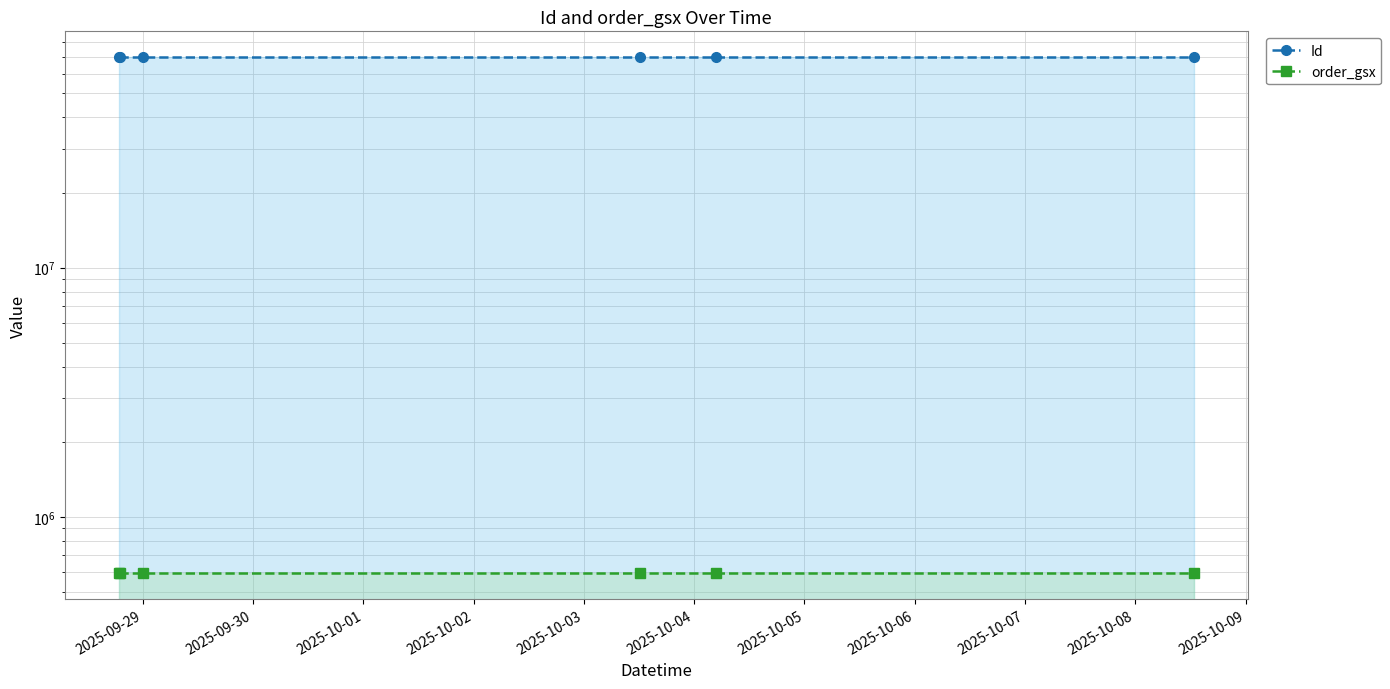

What is the greatest value displayed?

69855264